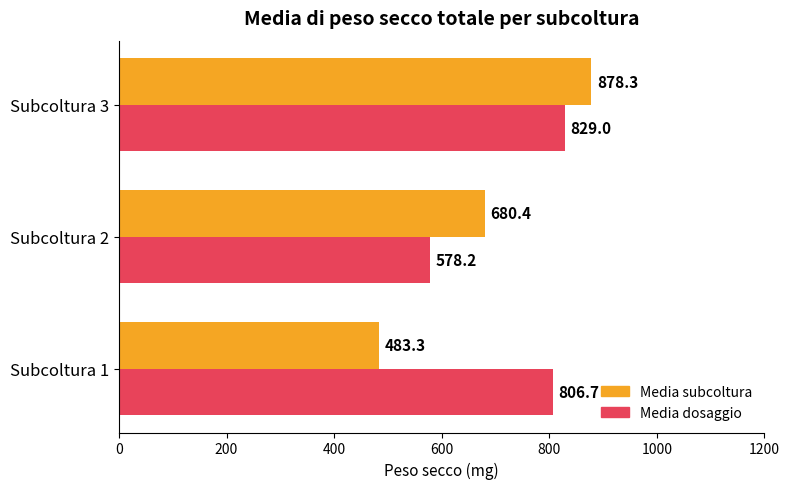

What is the sum of the Media dosaggio values at Subcoltura 3 and Subcoltura 2?

1407.2